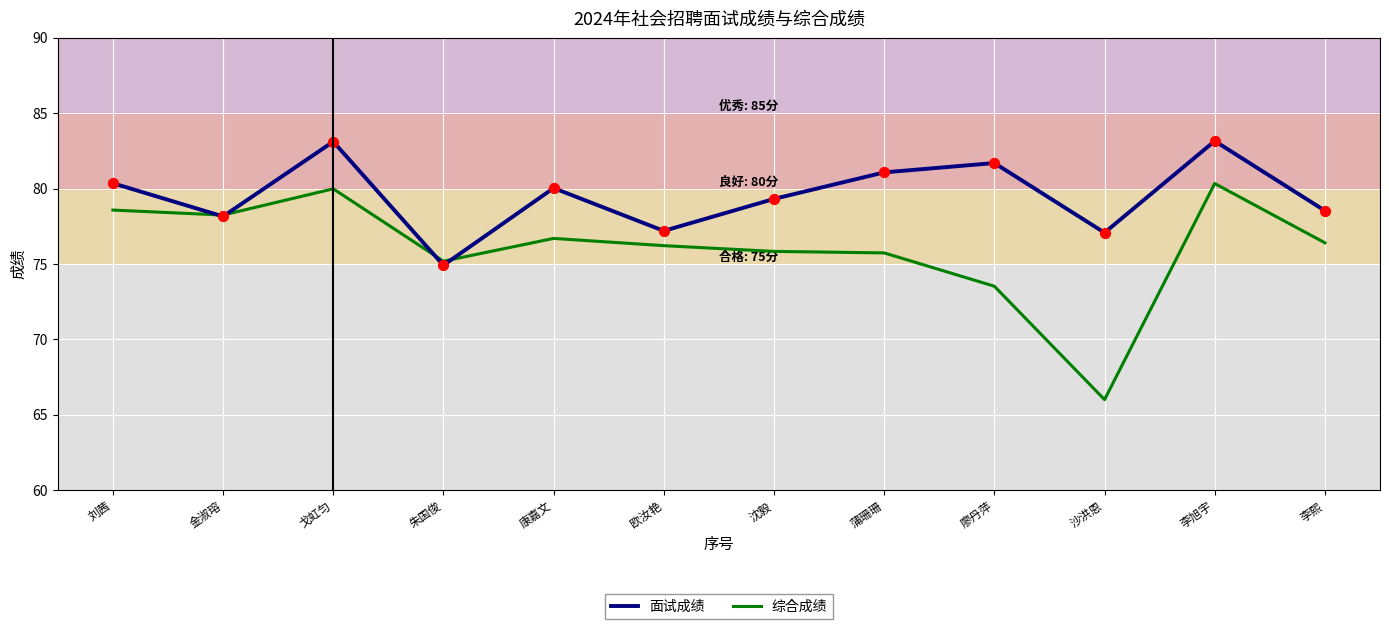

Which series has the widest spread of values?

综合成绩